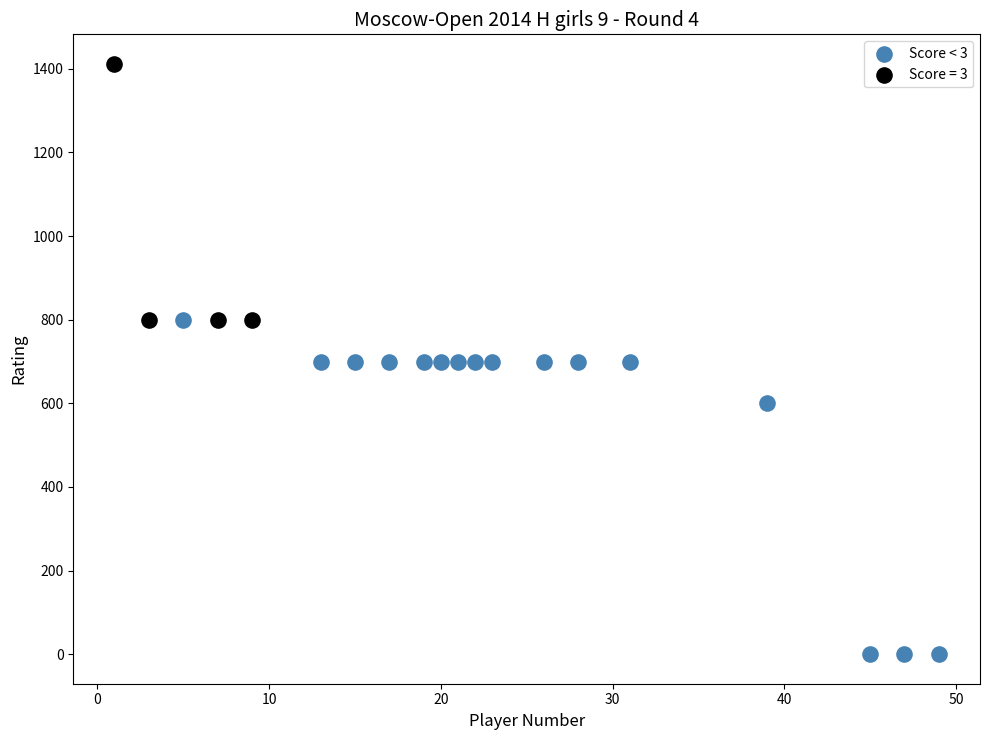

Which series contains the highest Y value?

Score = 3